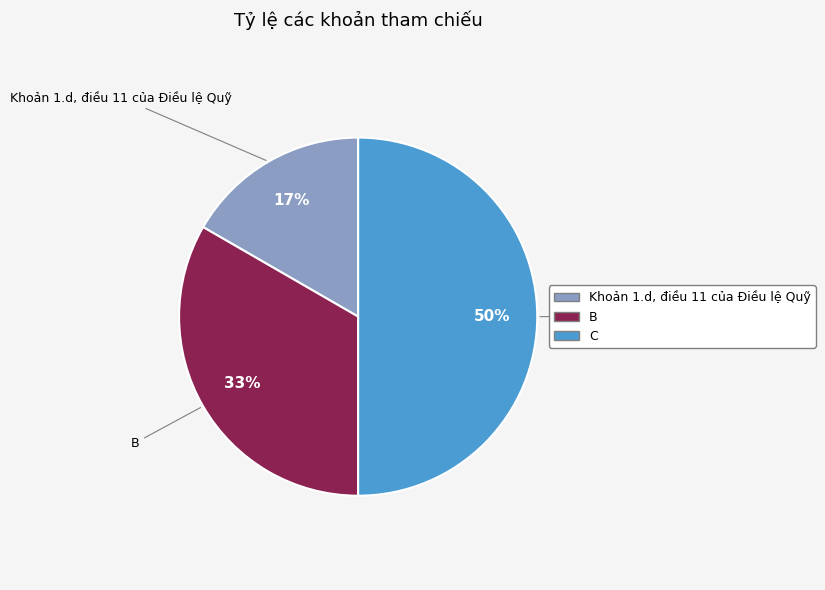

Is it true that C is 59% of the pie?

False